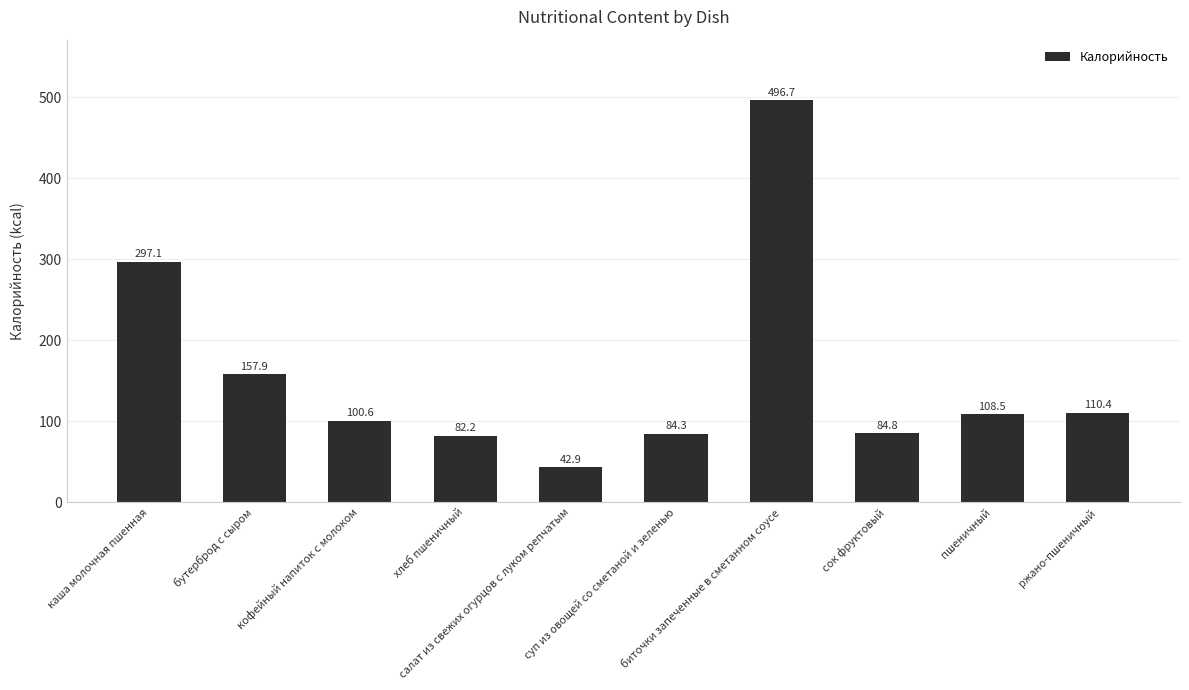

How many series are shown in this chart?

1